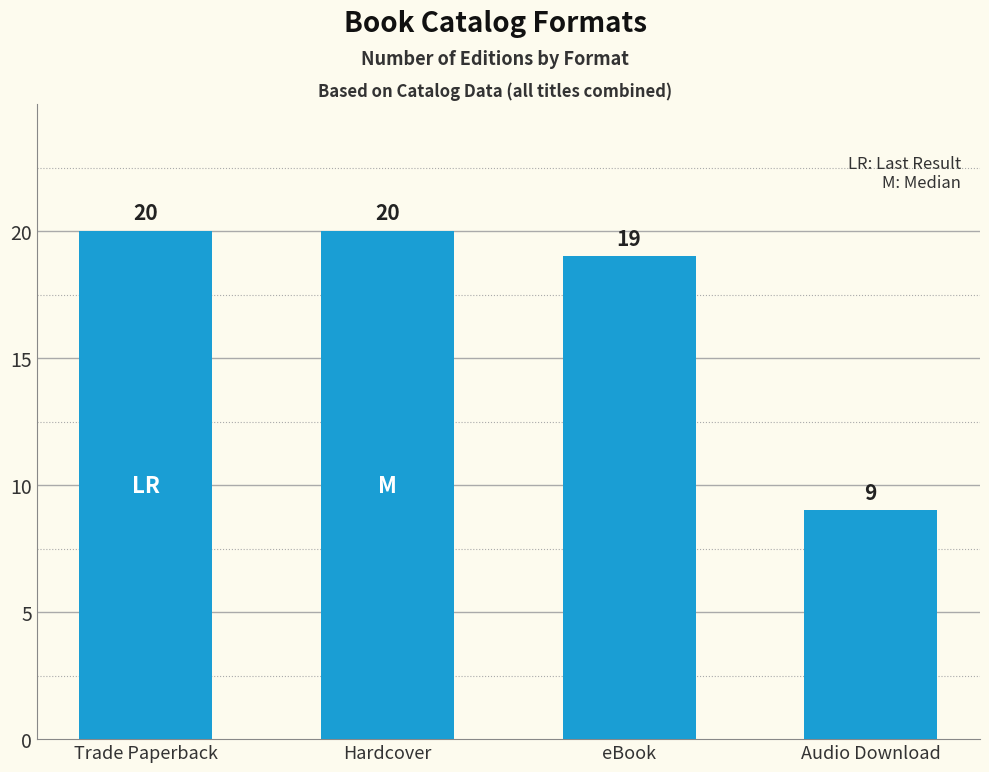

Read the value at Audio Download.

9